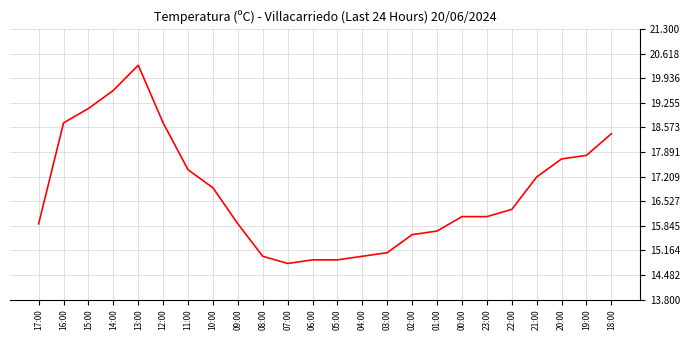

True or false: the data has more than 0 interior local peaks.

True